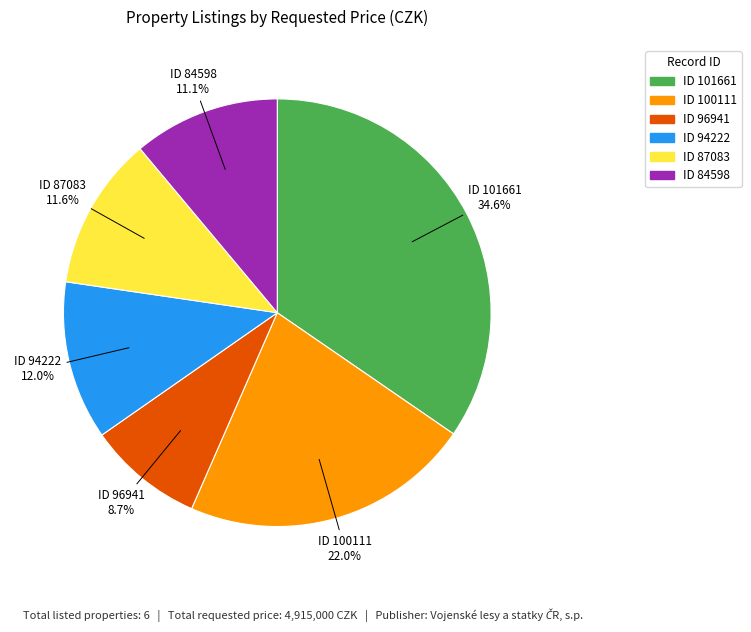

Does any single category account for the majority?

No